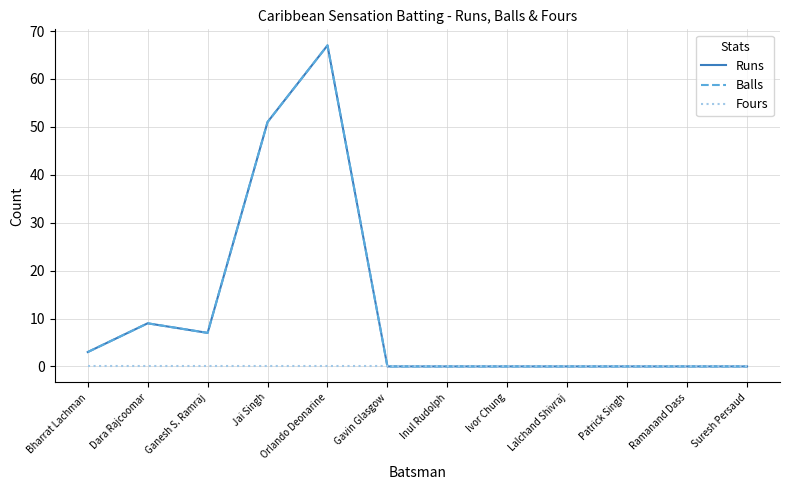

Is this an area chart (filled region under the line)?

No